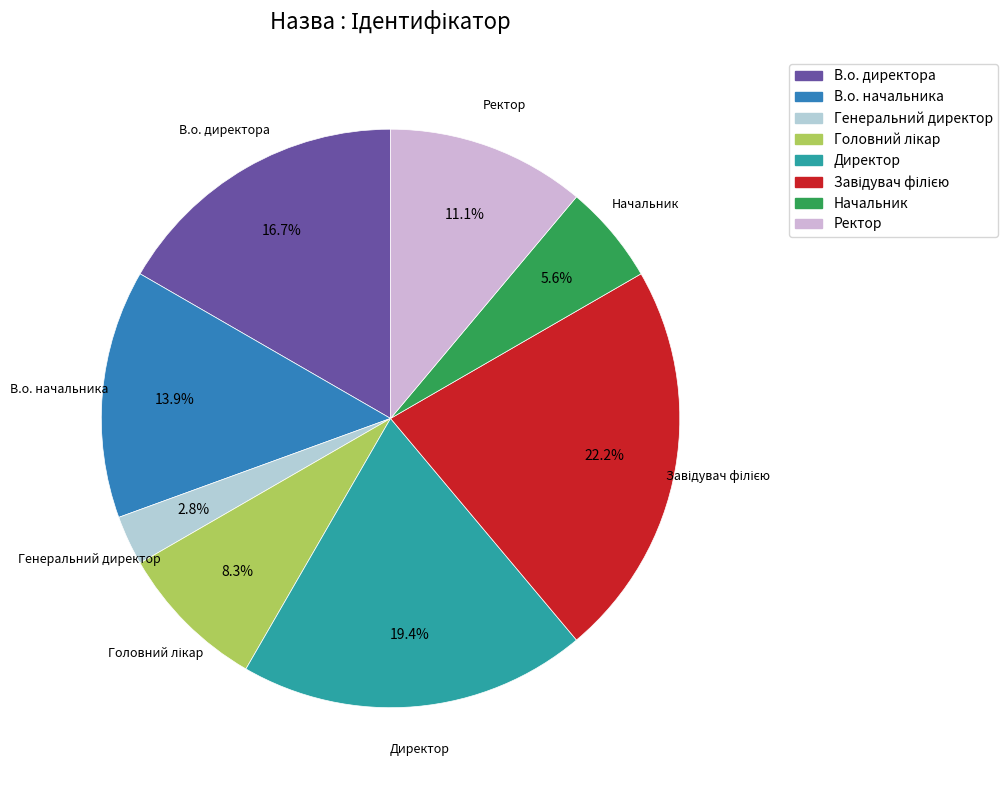

To the nearest percent, what percentage of the pie is Генеральний директор?

3%